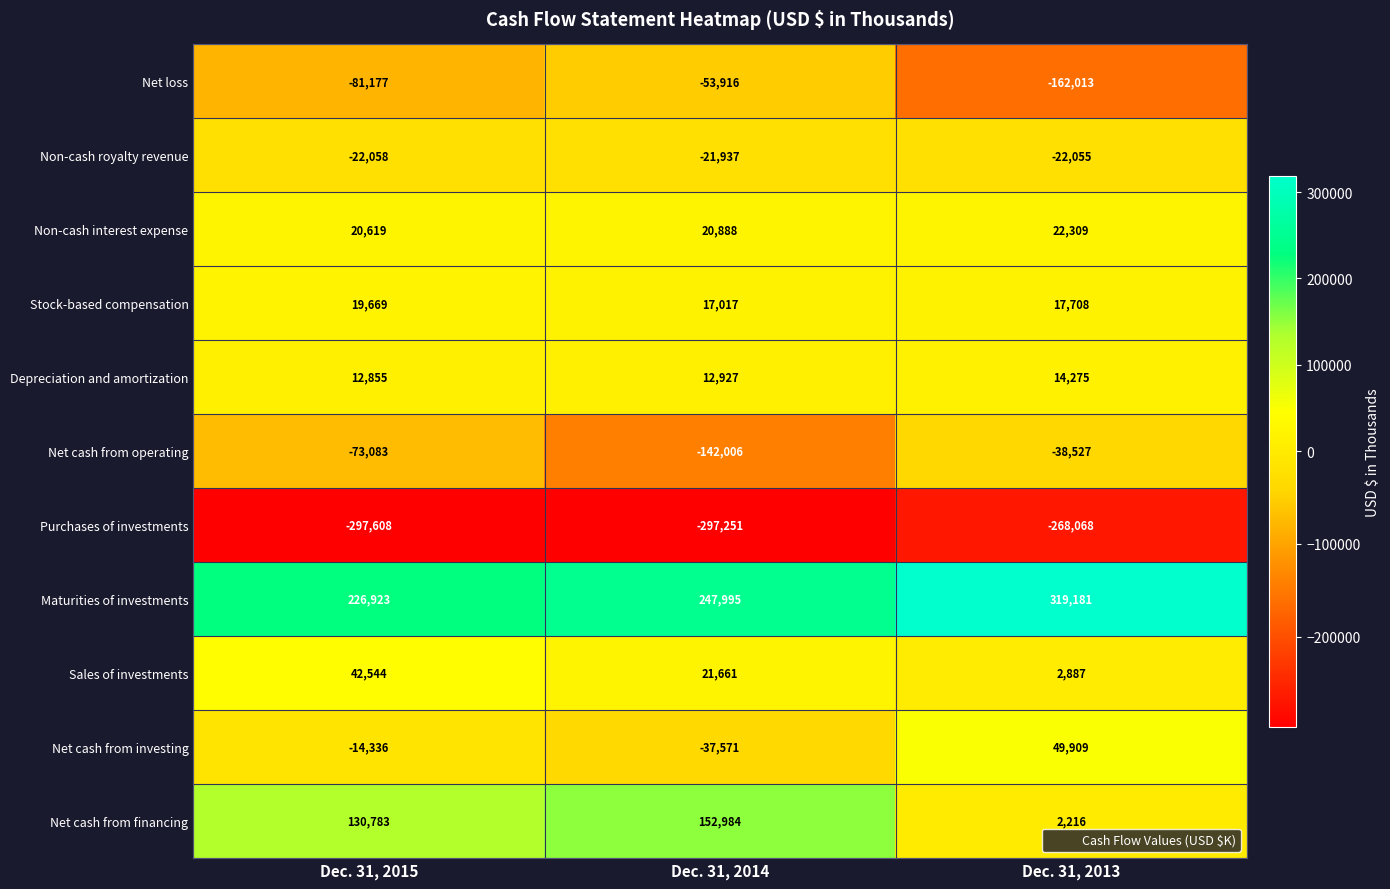

Which series has the largest total across all categories?

Maturities of investments